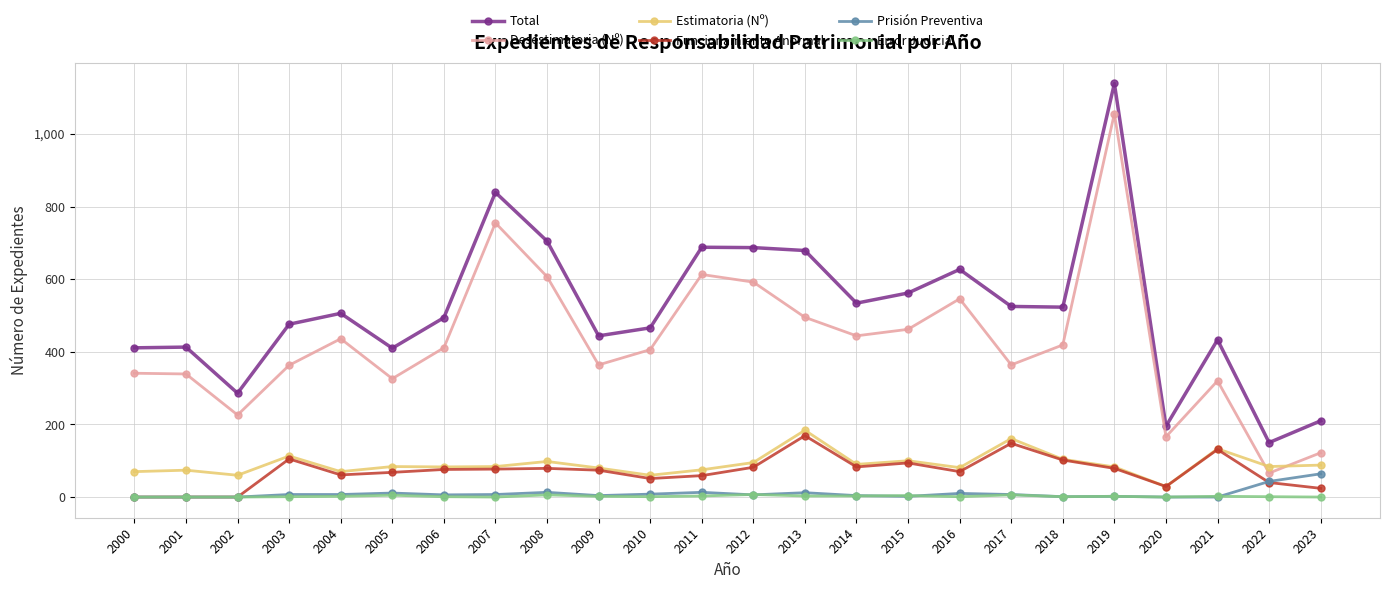

What is the difference between the Desestimatoria (Nº) values at 2009 and 2023?

242